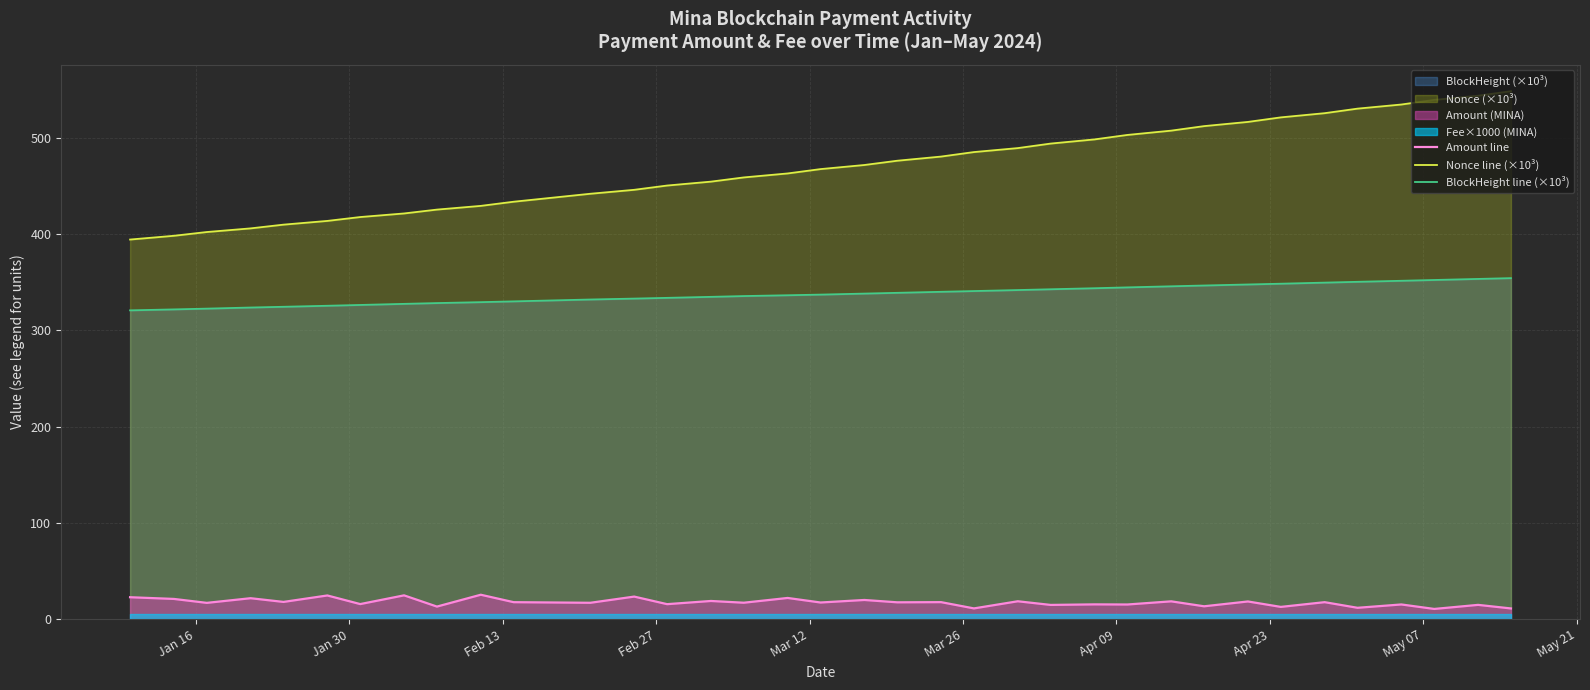

What is the difference between the maximum and second lowest values in the Nonce line (×10³) series?

150.1